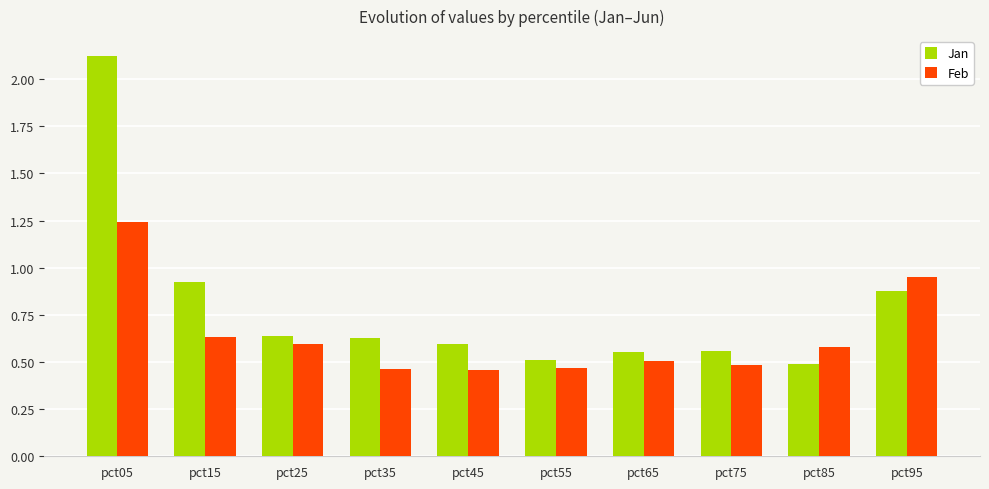

The value of Jan at pct85 is 0.2. True or false?

False